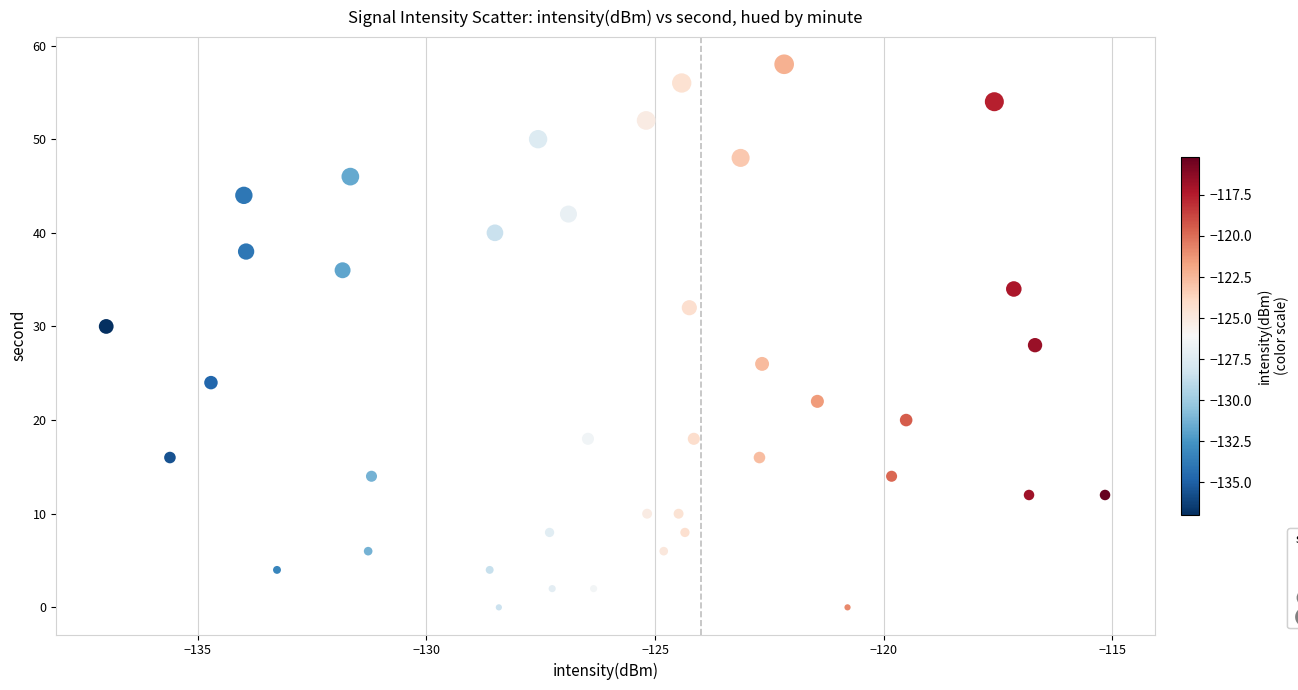

What is the range of Y values (max minus min)?

58